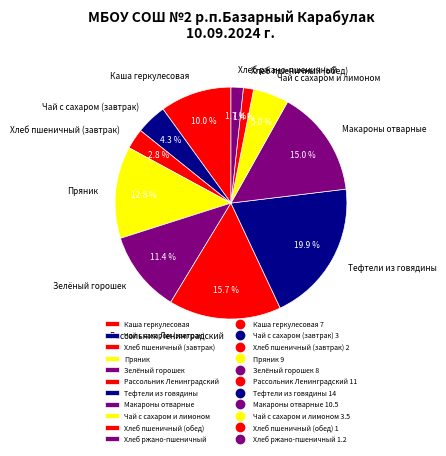

To the nearest percent, what is the difference between the Хлеб пшеничный (обед) and Макароны отварные slice percentages?

14%